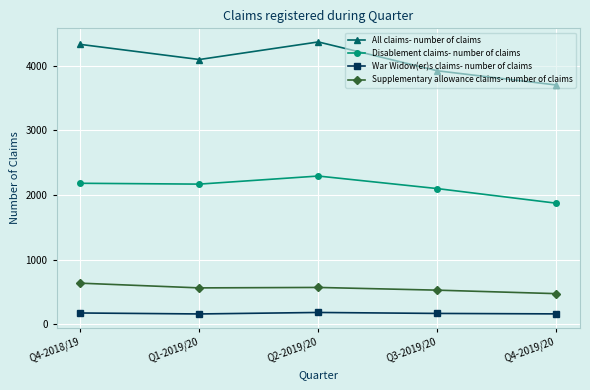

What is the average value of the All claims- number of claims series?

4085